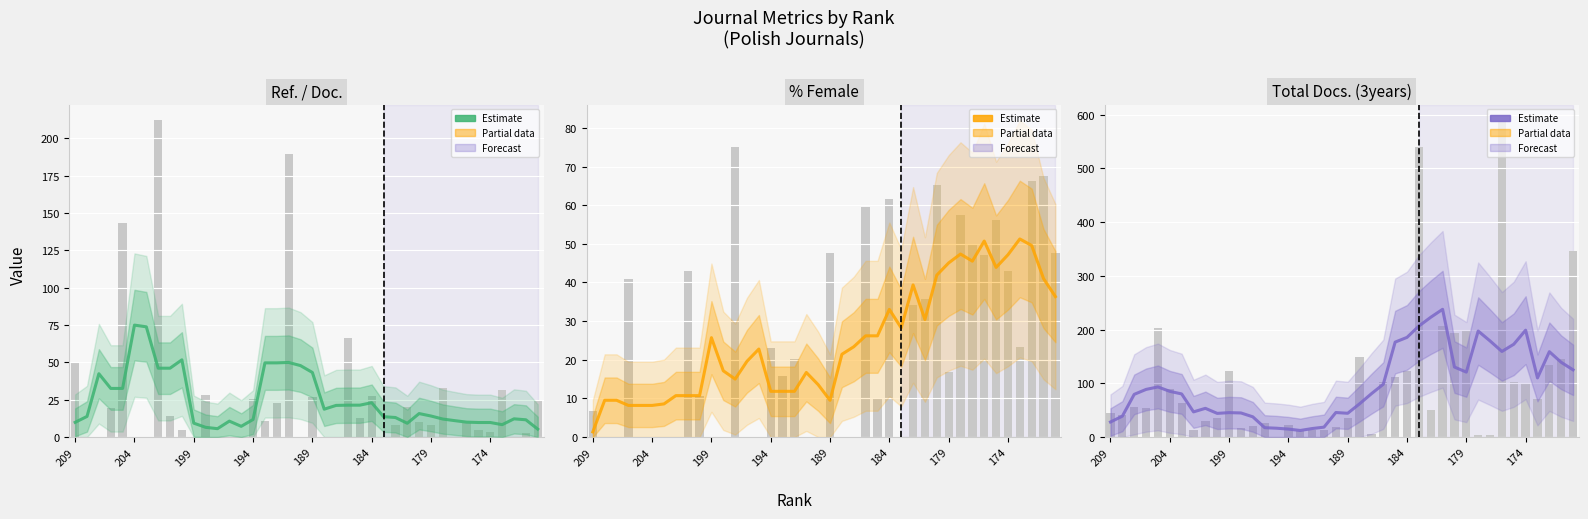

What is the sum of all Ref. / Doc. values?

976.1